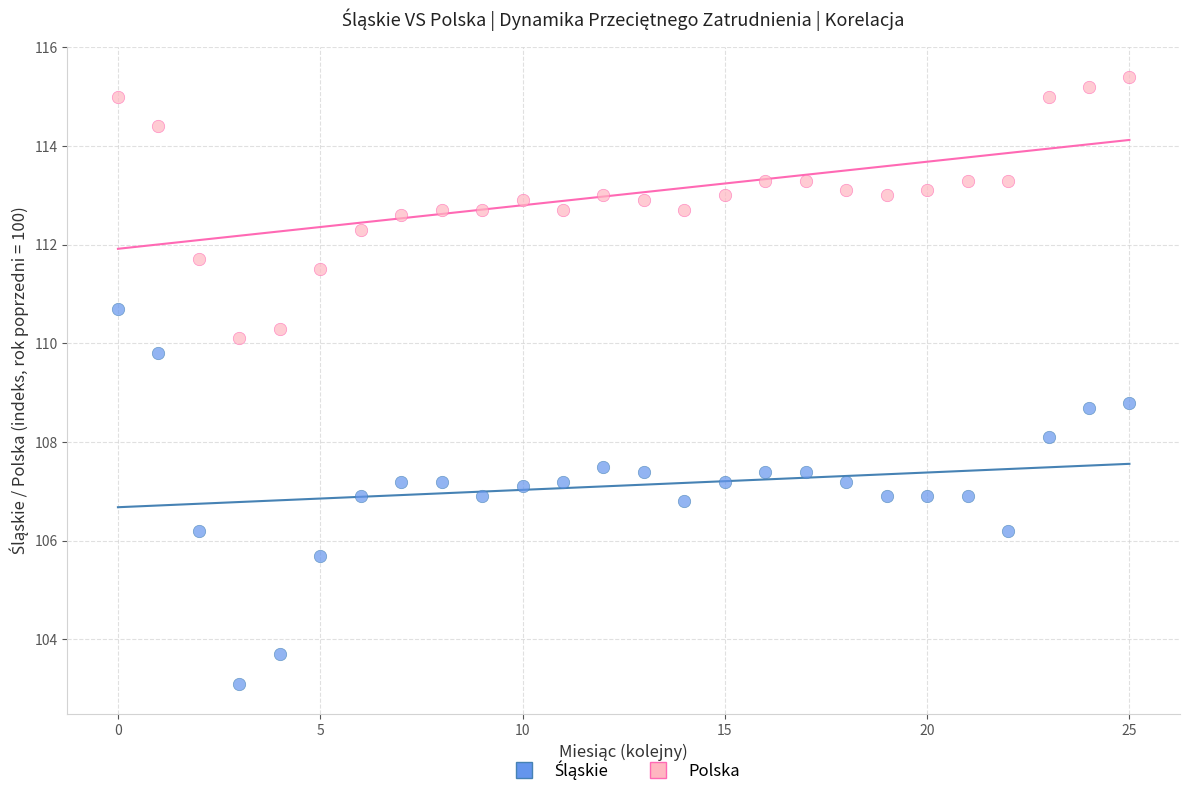

Which series reaches the maximum Y coordinate?

Polska